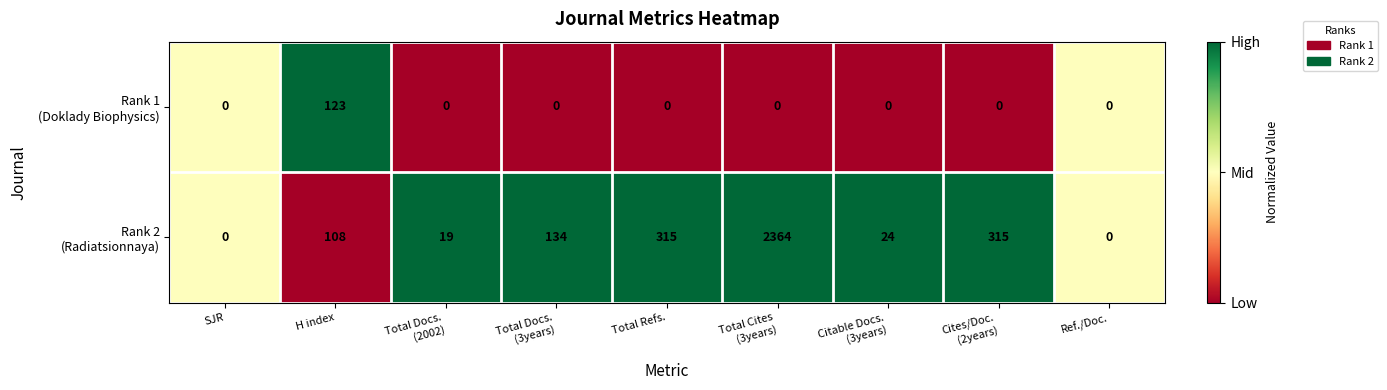

Which category has the highest value across all series?

Total Cites
(3years)